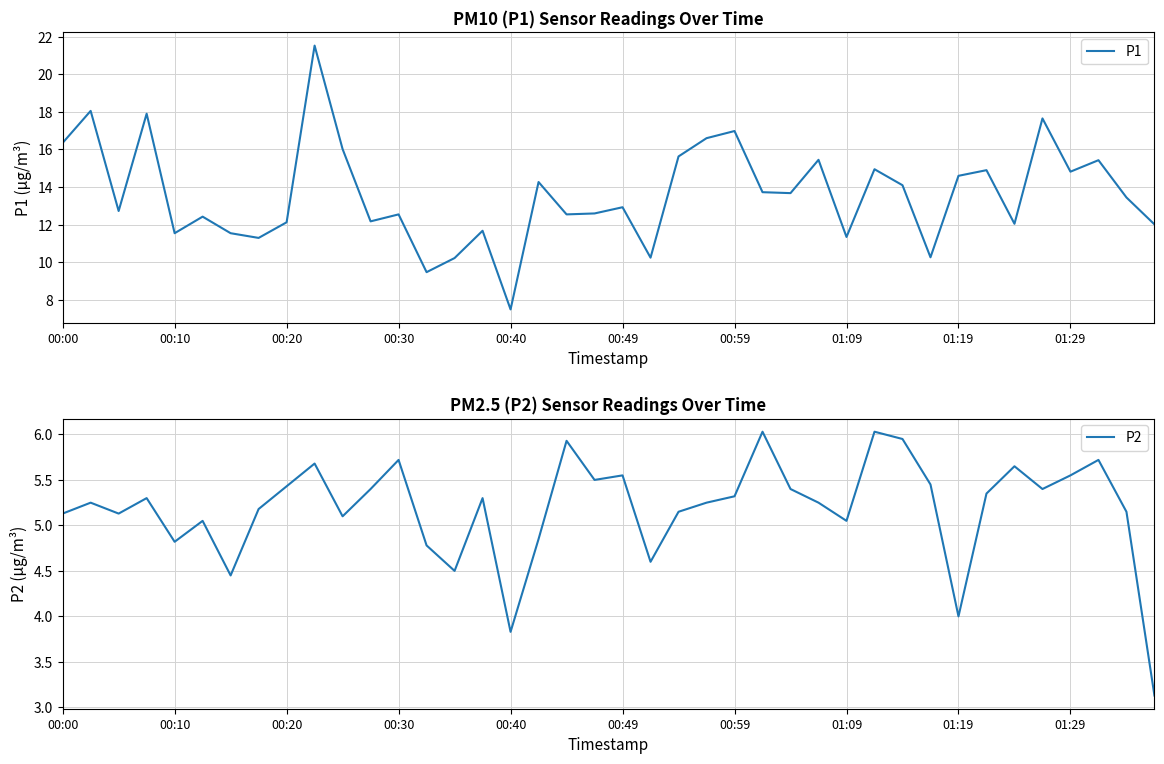

True or false: P1 has a value of 24.5 at 00:59.

False